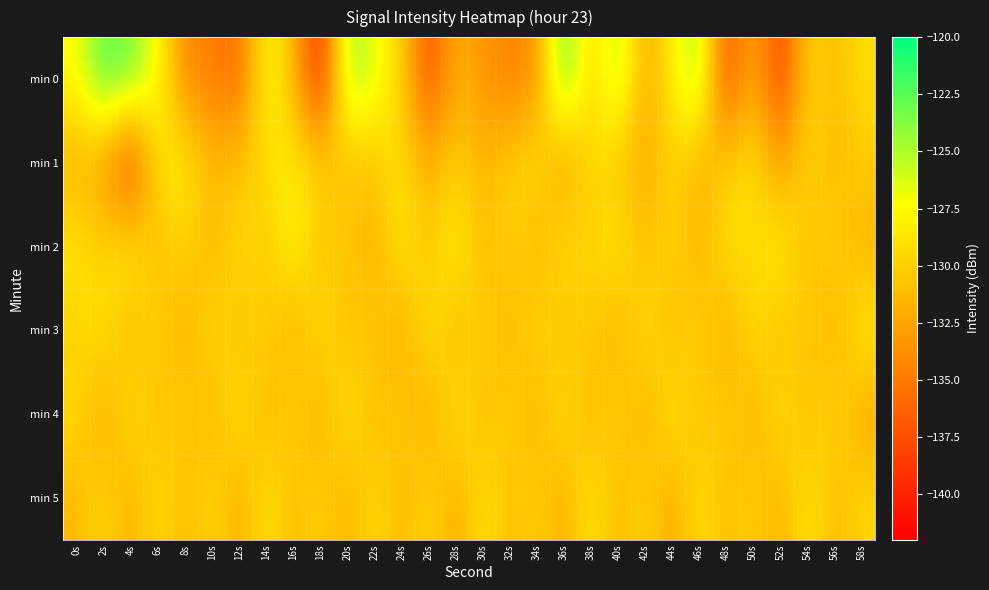

How many data points does each series have?

30